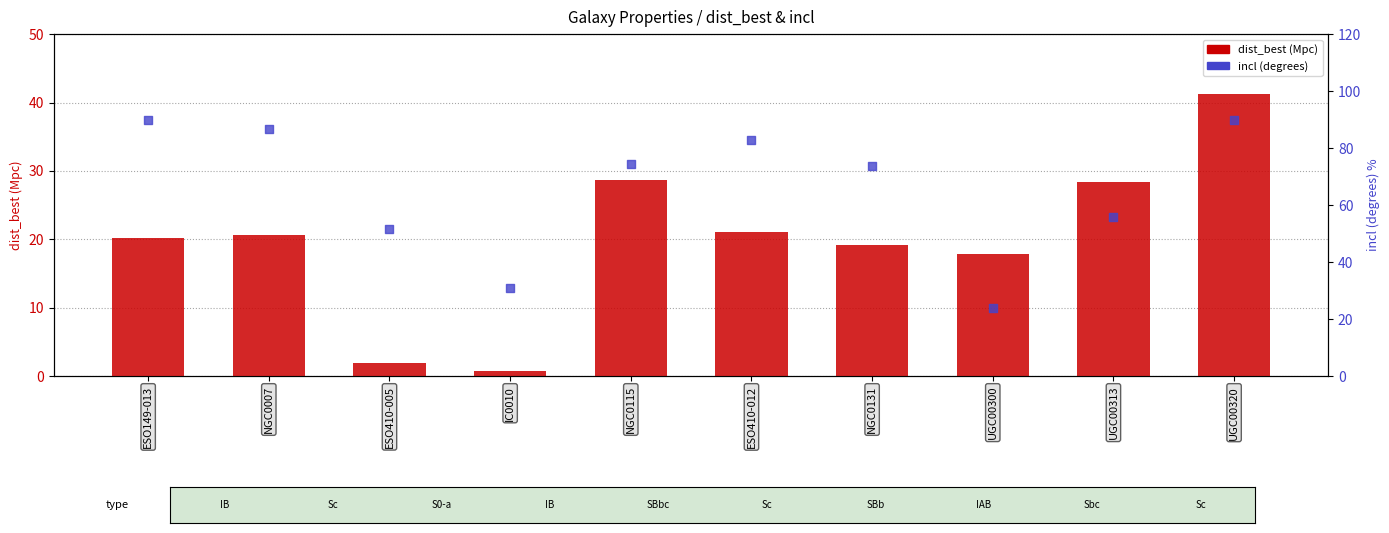

What is the total value across all series at UGC00313?

84.2